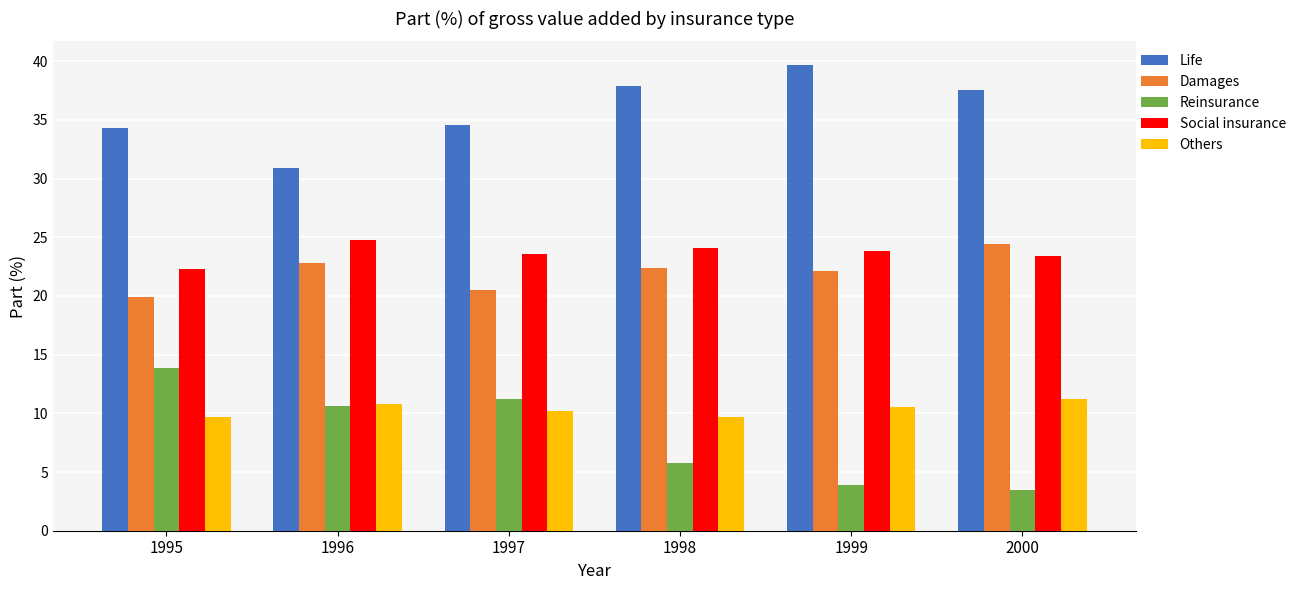

List the series in order of their peak value, highest first.

Life, Social insurance, Damages, Reinsurance, Others